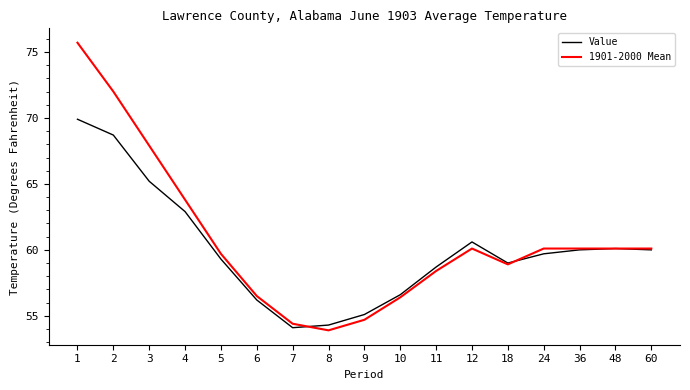

How many lines are shown in the chart?

2